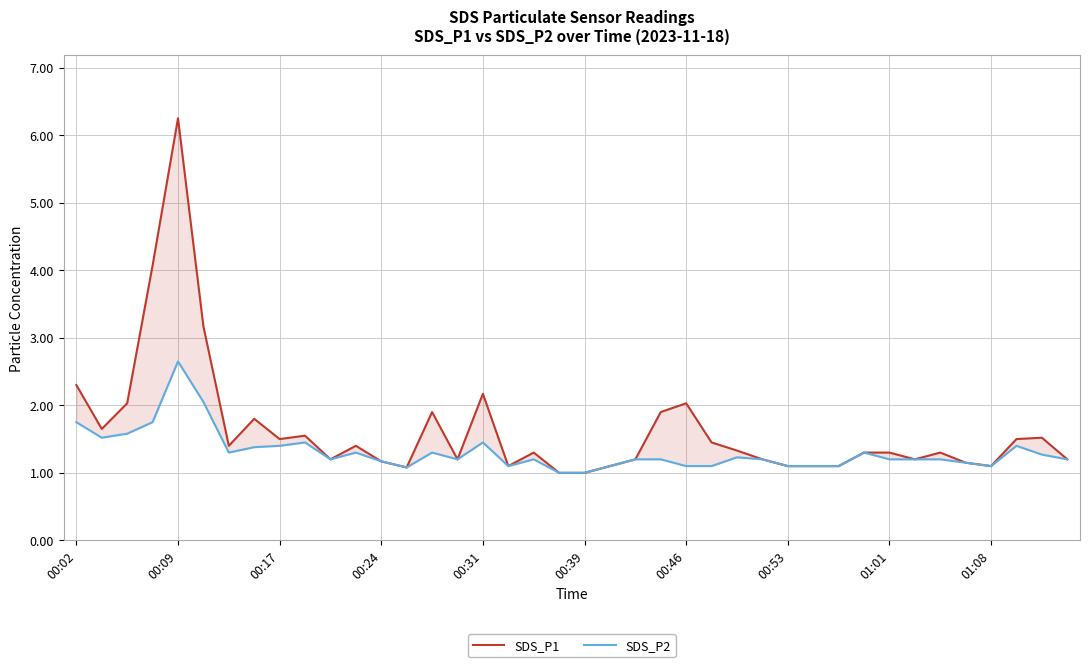

What are all the series names shown in the legend?

SDS_P1, SDS_P2